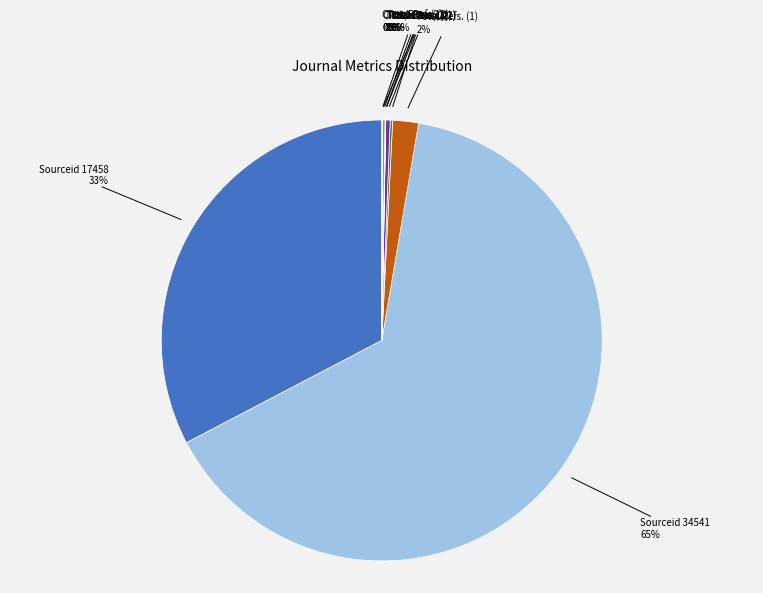

Between Total Refs. (1) and Sourceid 17458, which is larger?

Sourceid 17458